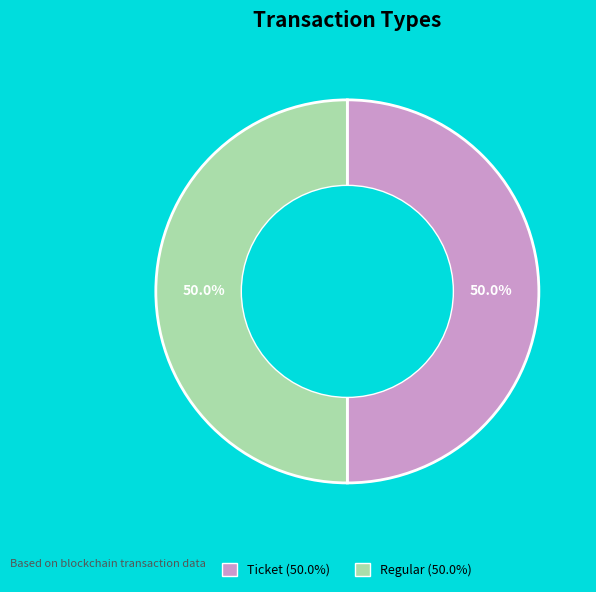

Approximately how many times larger is the value at Regular compared to Ticket?

1.0